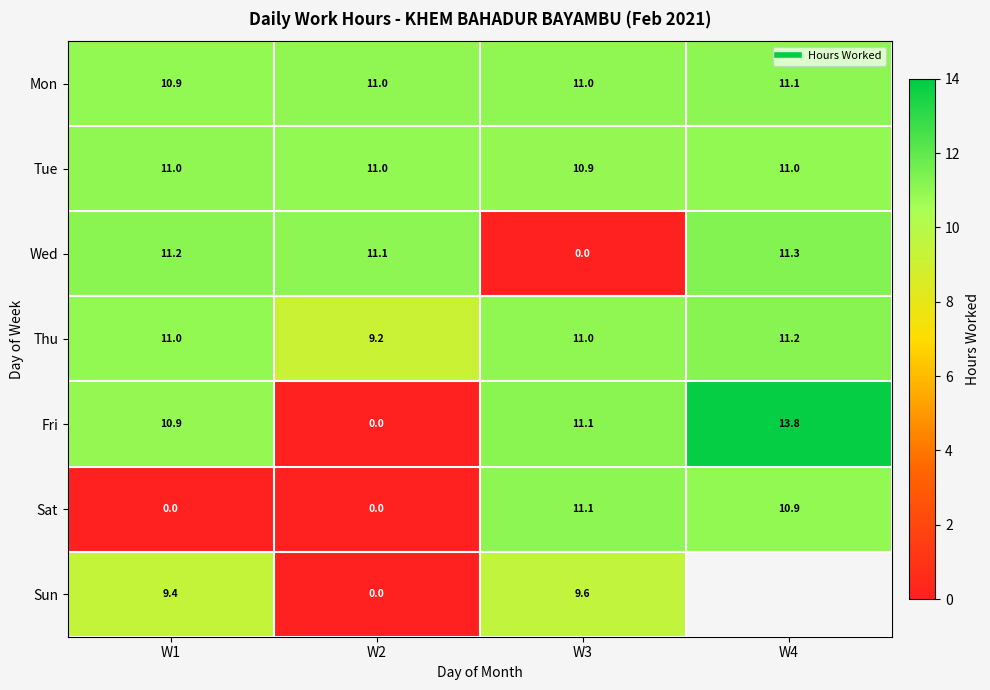

Which series has the largest range (max minus min)?

Fri